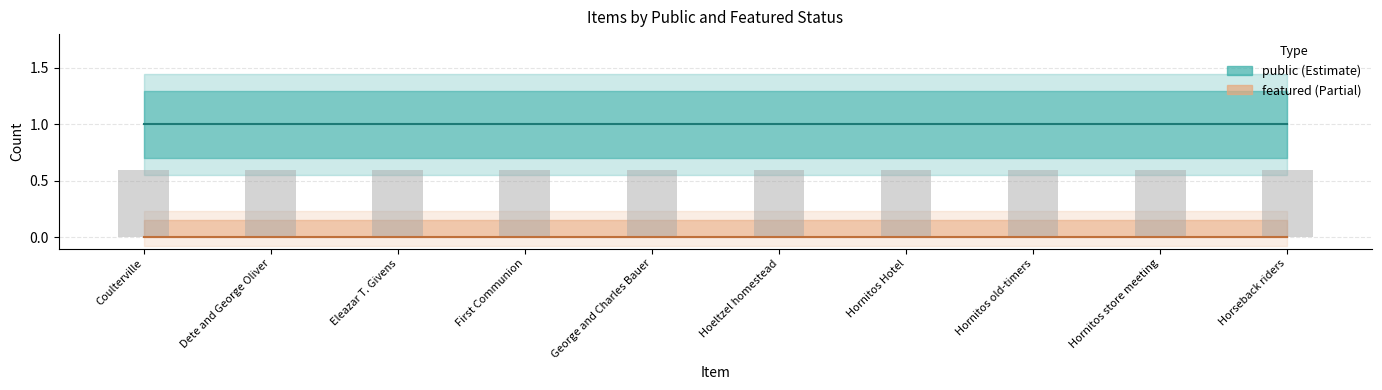

Reading left to right, list all the values displayed in this chart.

public: Coulterville=1	Dete and George Oliver=1	Eleazar T. Givens=1	First Communion=1	George and Charles Bauer=1	Hoeltzel homestead=1	Hornitos Hotel=1	Hornitos old-timers=1	Hornitos store meeting=1	Horseback riders=1
featured: Coulterville=0	Dete and George Oliver=0	Eleazar T. Givens=0	First Communion=0	George and Charles Bauer=0	Hoeltzel homestead=0	Hornitos Hotel=0	Hornitos old-timers=0	Hornitos store meeting=0	Horseback riders=0